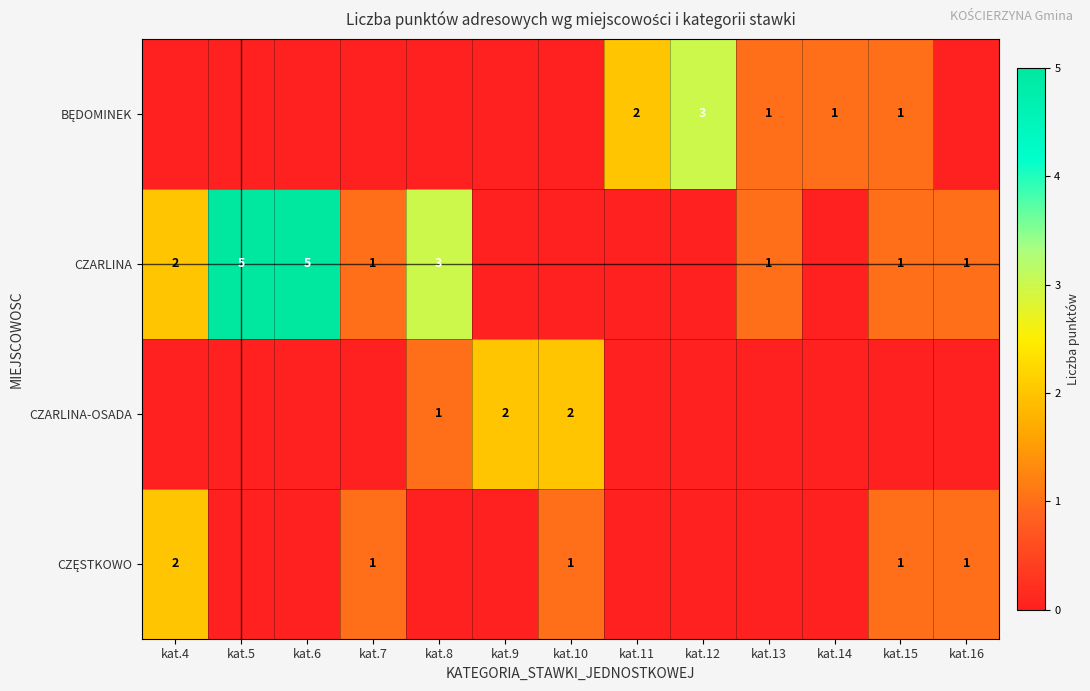

The CZARLINA-OSADA series shows 2 at kat.10. True or false?

True